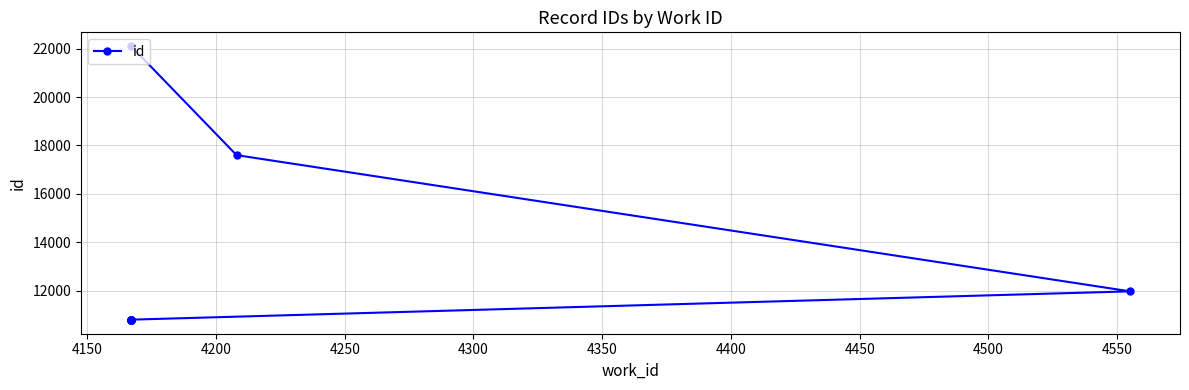

How many lines are shown in the chart?

1